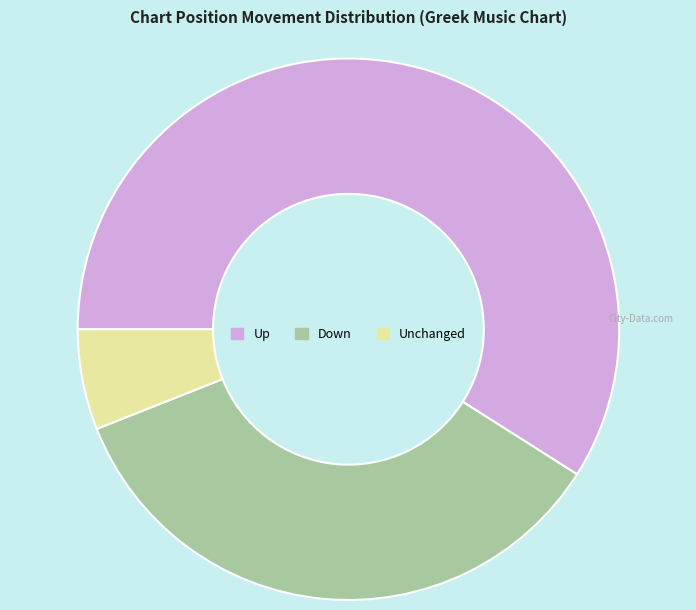

Rank the categories by value from highest to lowest.

Up, Down, Unchanged